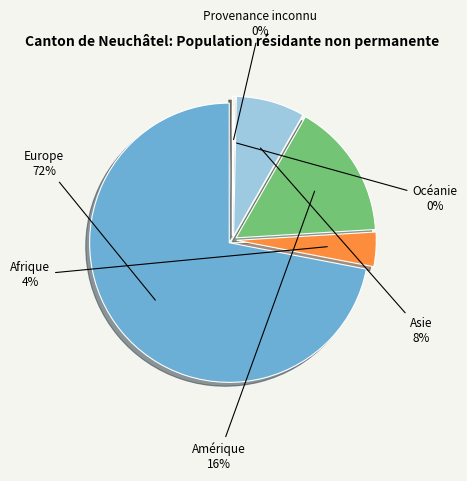

To the nearest percent, what is the difference between the Océanie and Amérique slice percentages?

16%